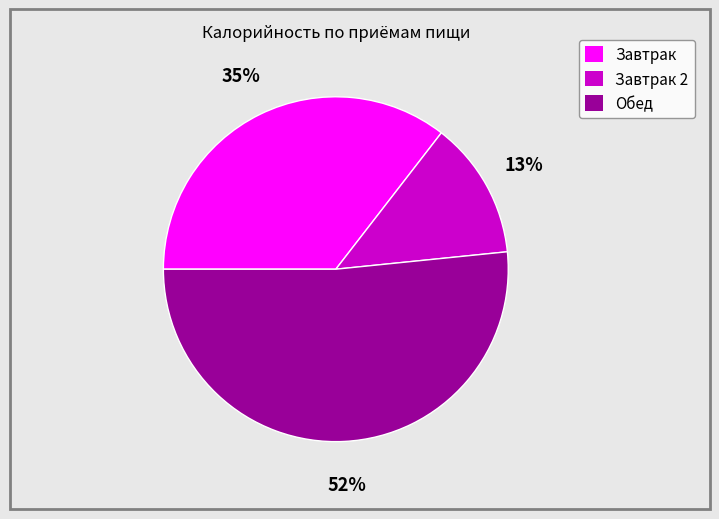

Count the number of slices in the pie.

3